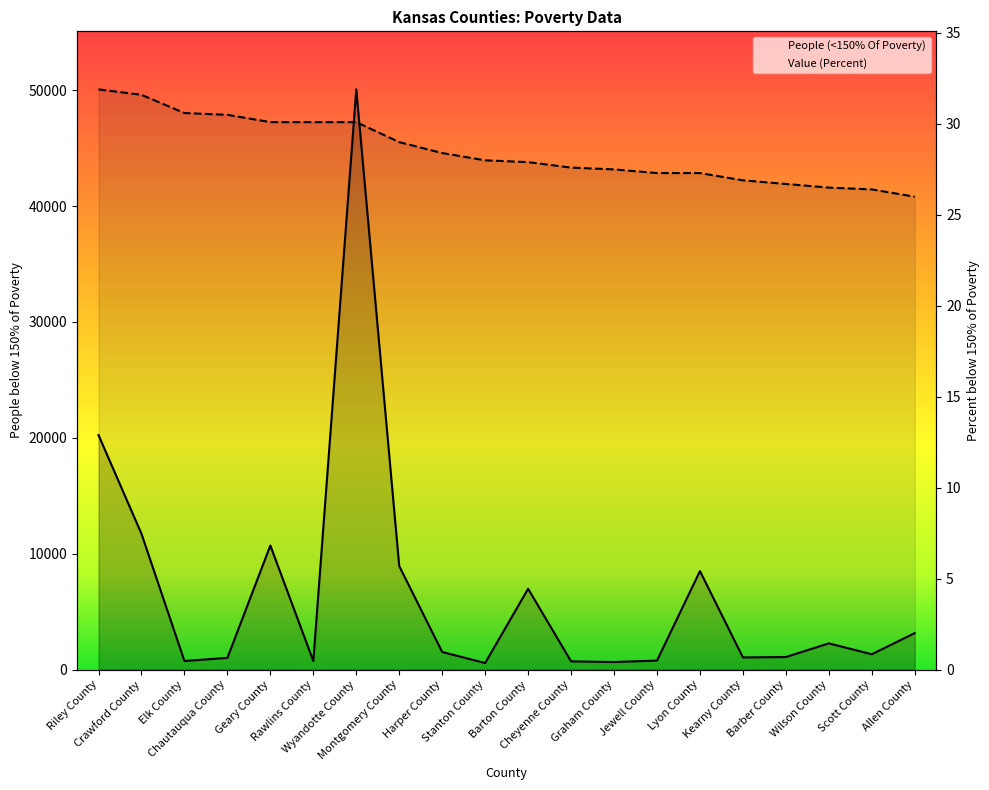

What is the sum of all People (<150% Of Poverty) values?

132876.0